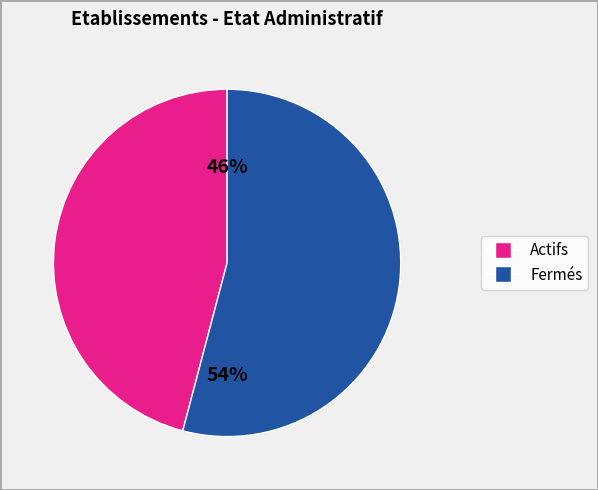

To the nearest percent, what is the average slice percentage?

50%